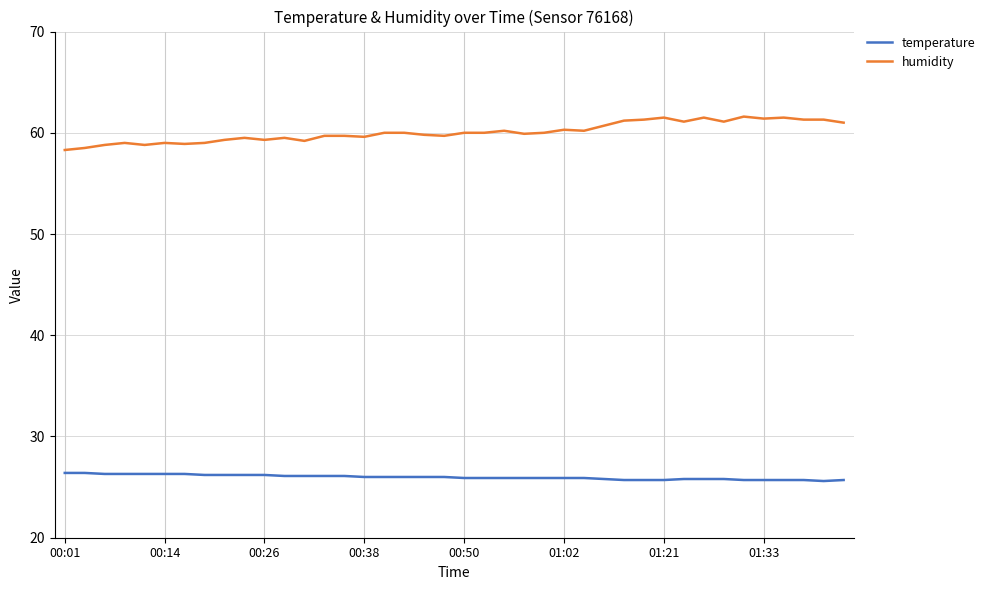

Which series has the largest total across all categories?

humidity